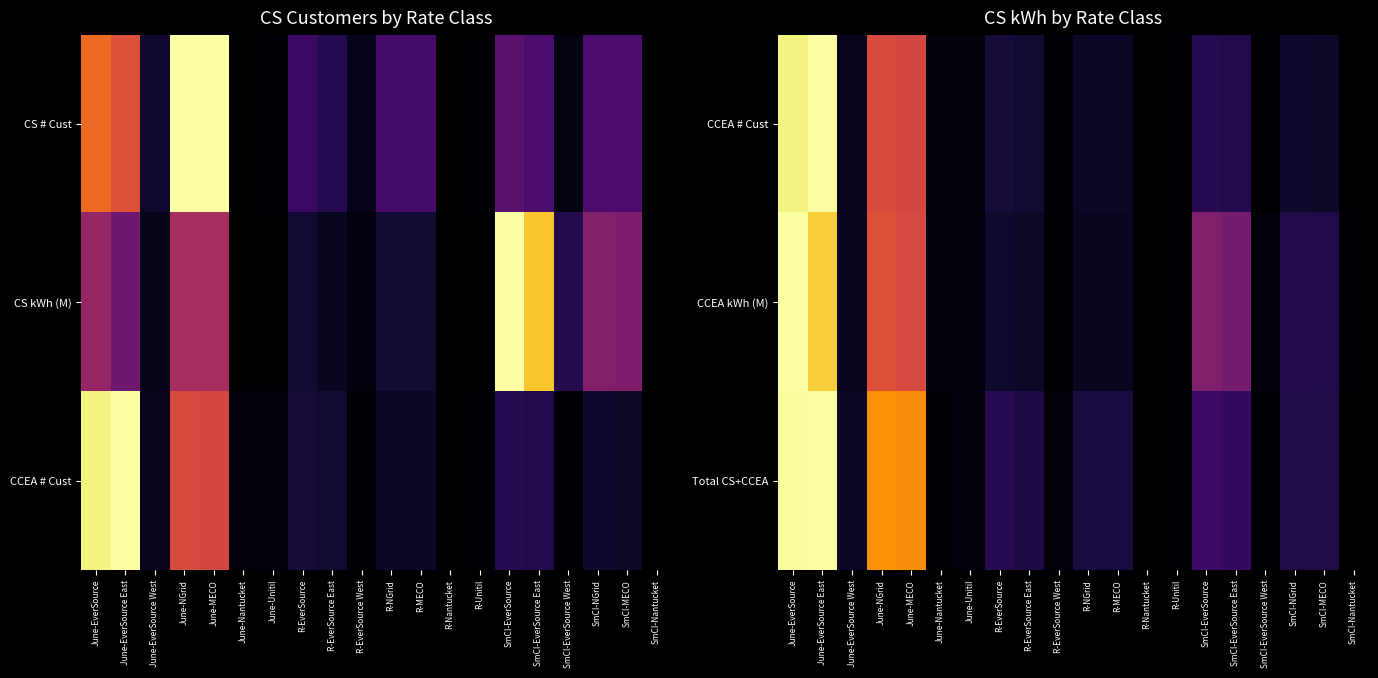

What is the maximum value shown in the chart?

1.0